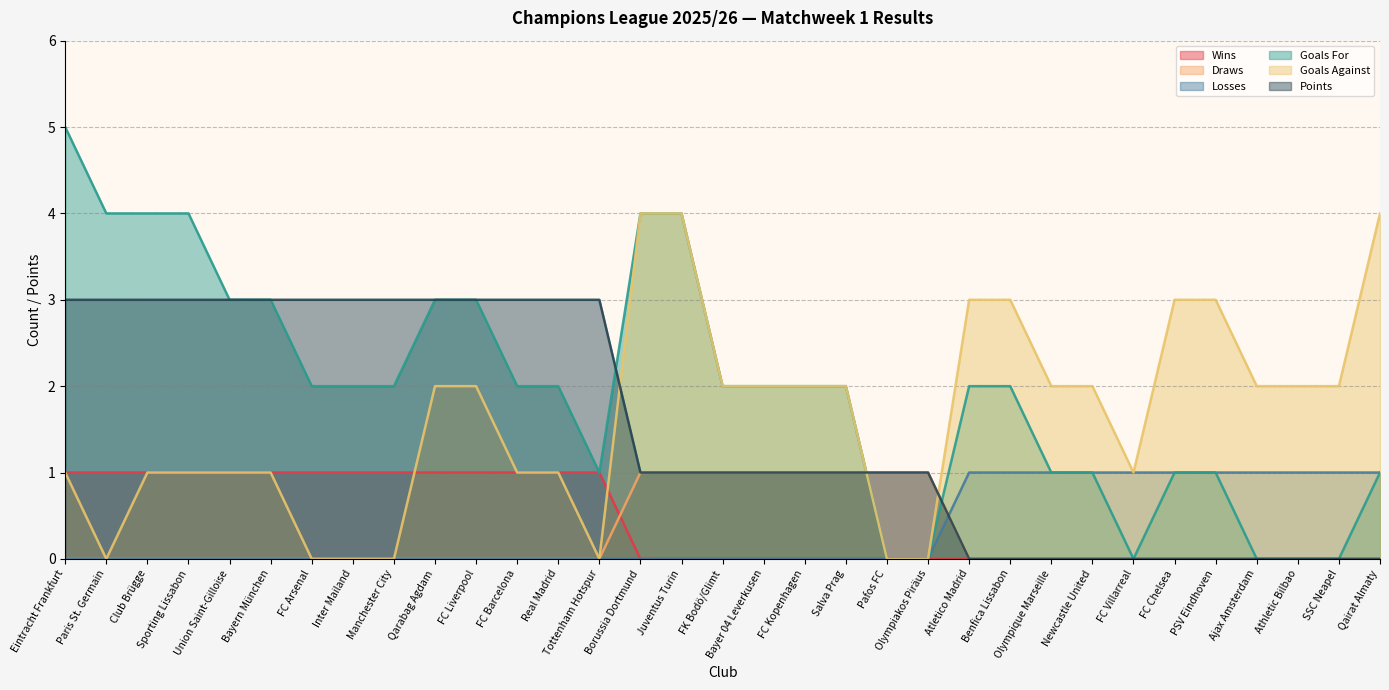

Which series has the largest total across all categories?

Goals For